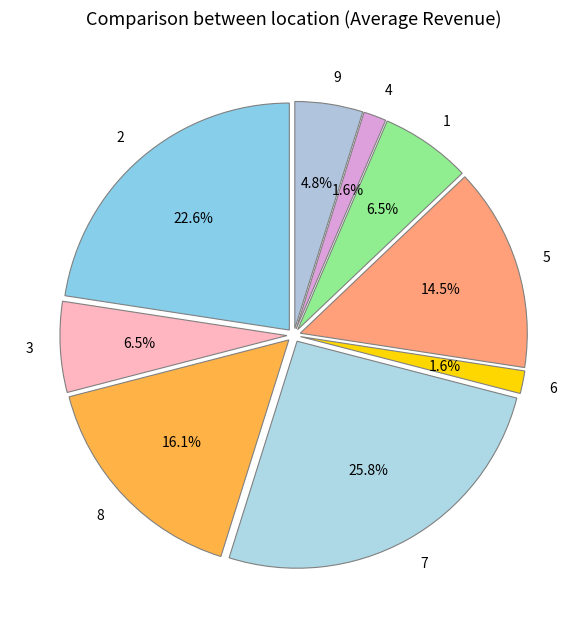

How many slices are in this pie chart?

9